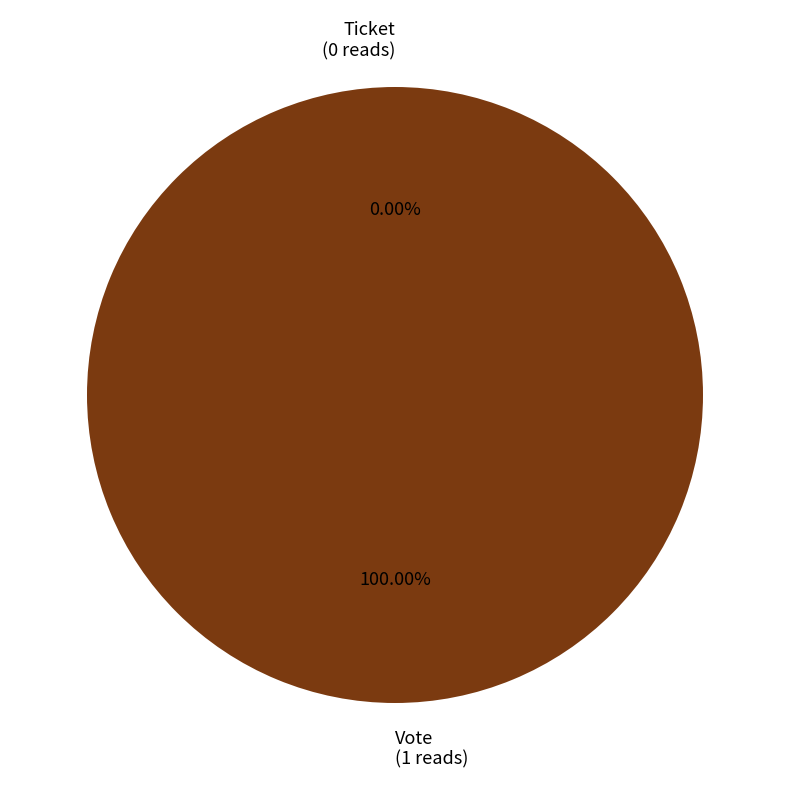

Do Vote (io_index=1) and Ticket (io_index=0) together represent more than half of the pie?

Yes